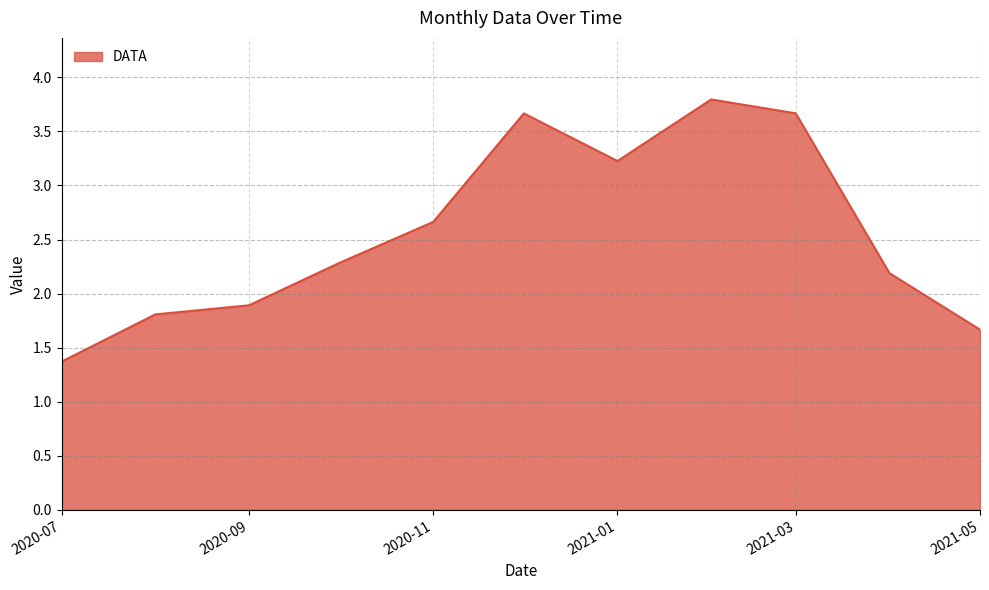

What is the maximum value shown in the chart?

3.8